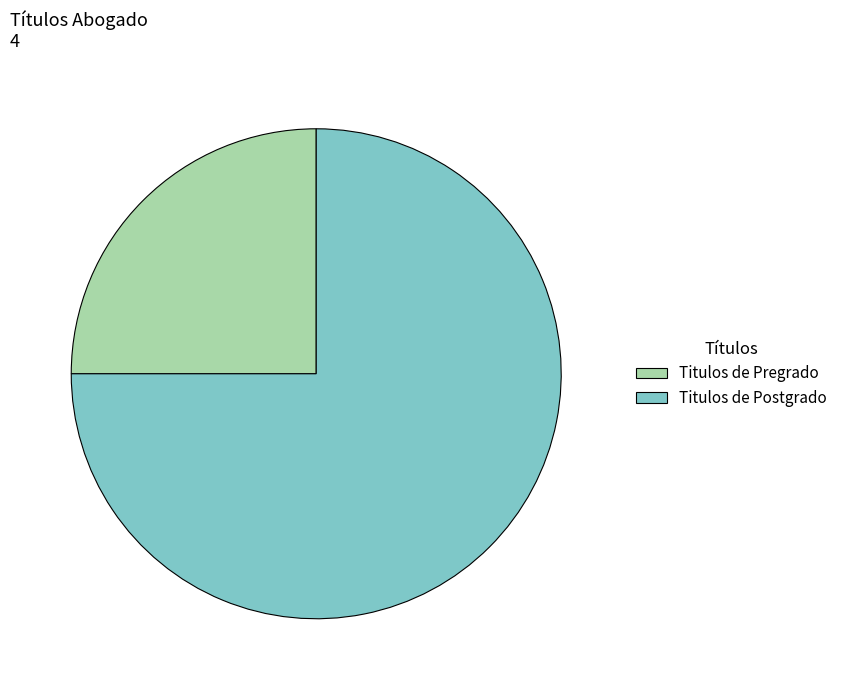

Approximately how many times larger is the value at Titulos de Postgrado compared to Titulos de Pregrado?

3.0